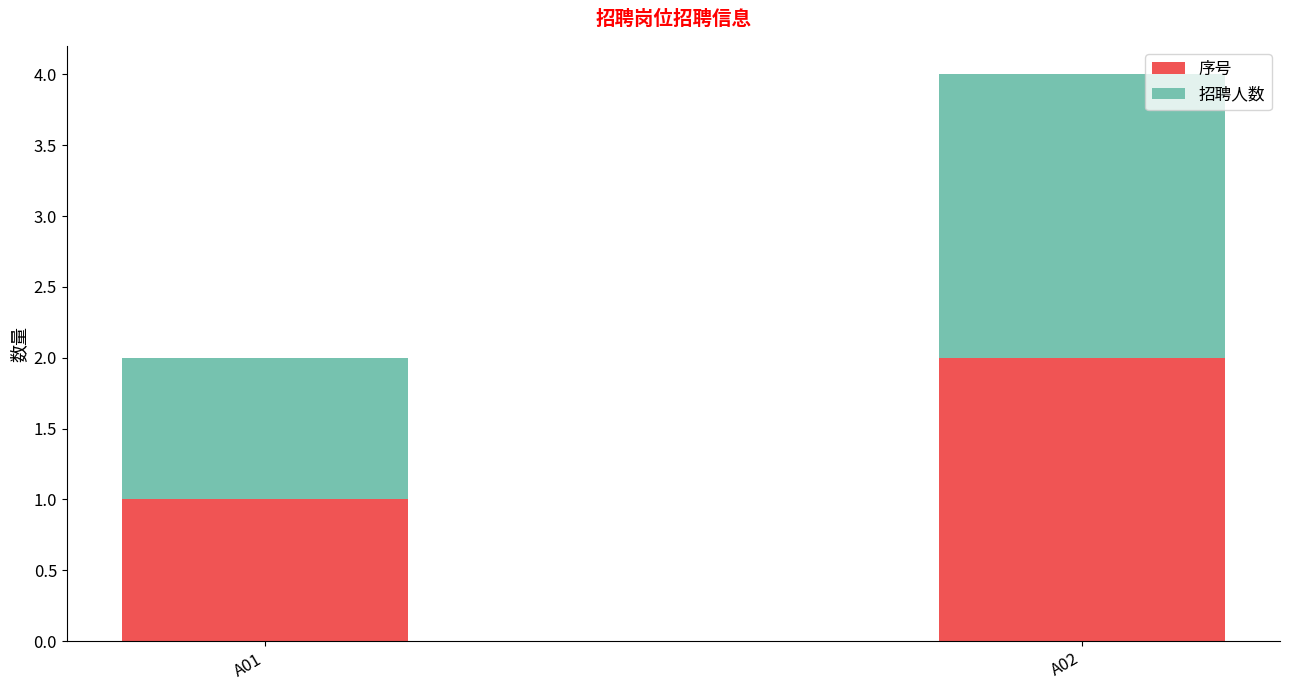

Read the 序号 value at A02.

2